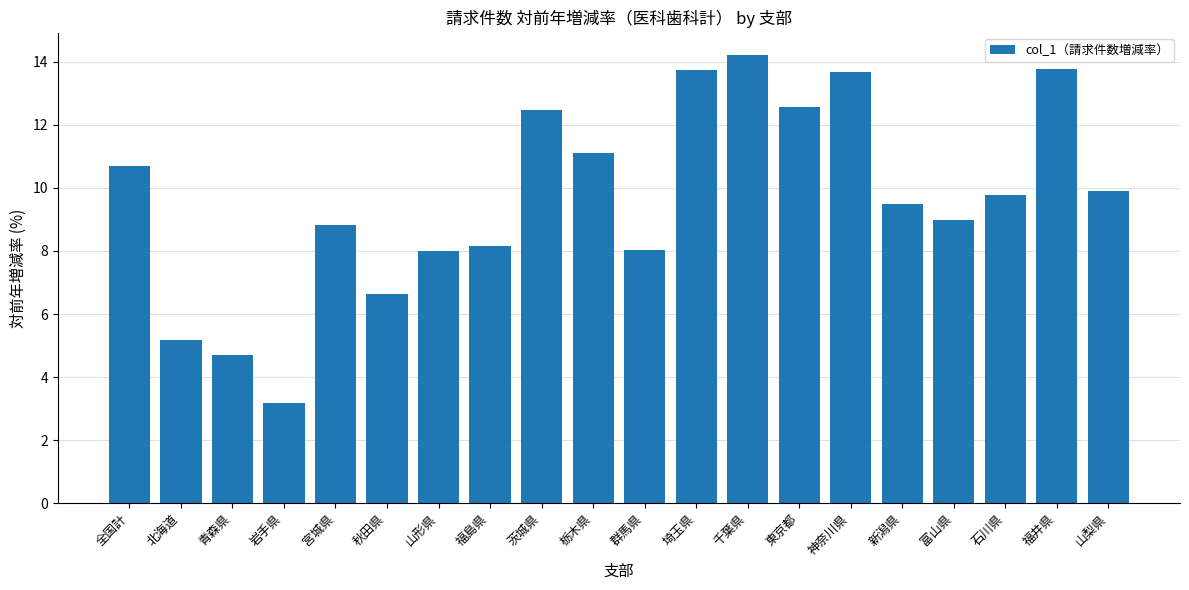

What is the label of the 1st bar from the left?

全国計